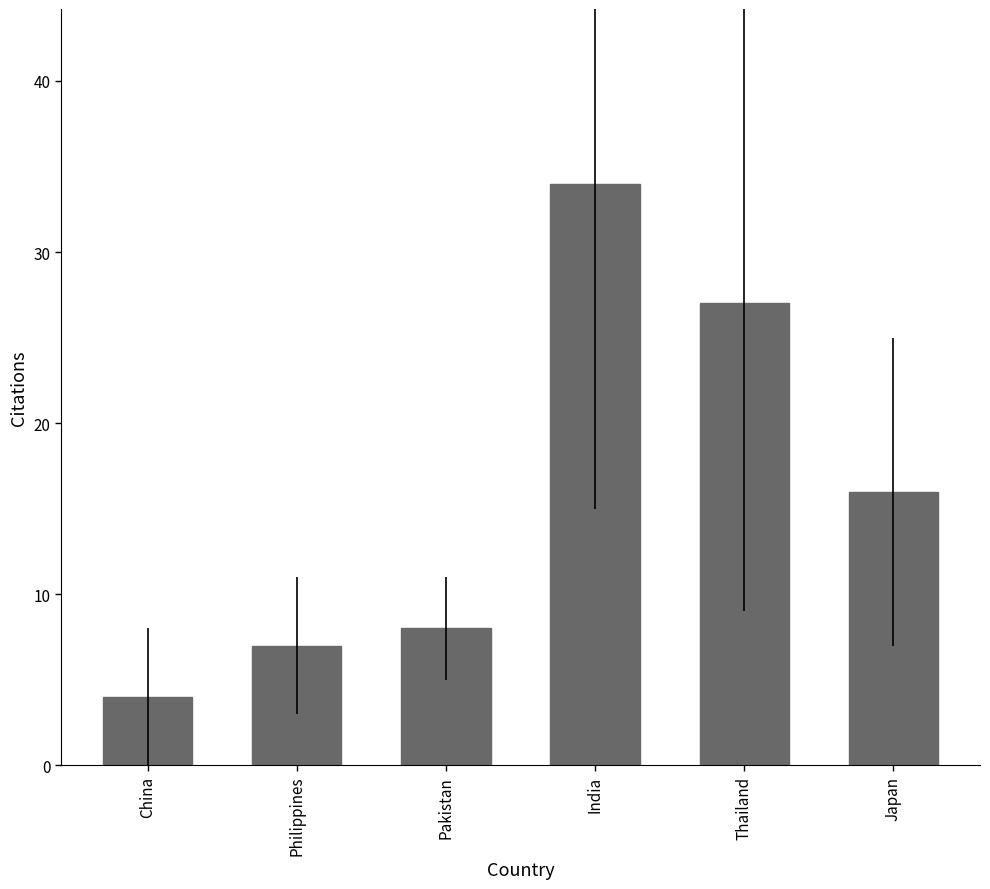

Does the chart contain stacked bars?

No